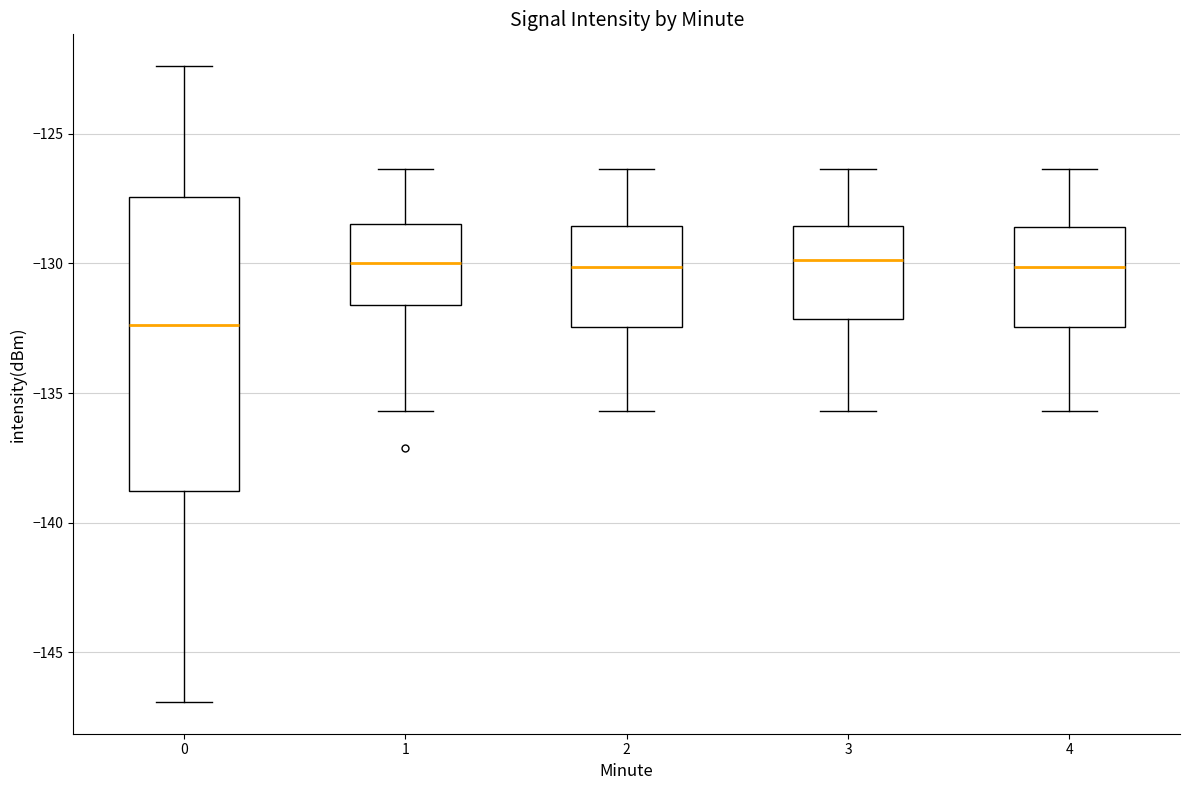

Where does the median line of the box at x = 4 sit on the y-axis? The values are not printed on the chart, so give them approximately, as read against the axis.

-130.0